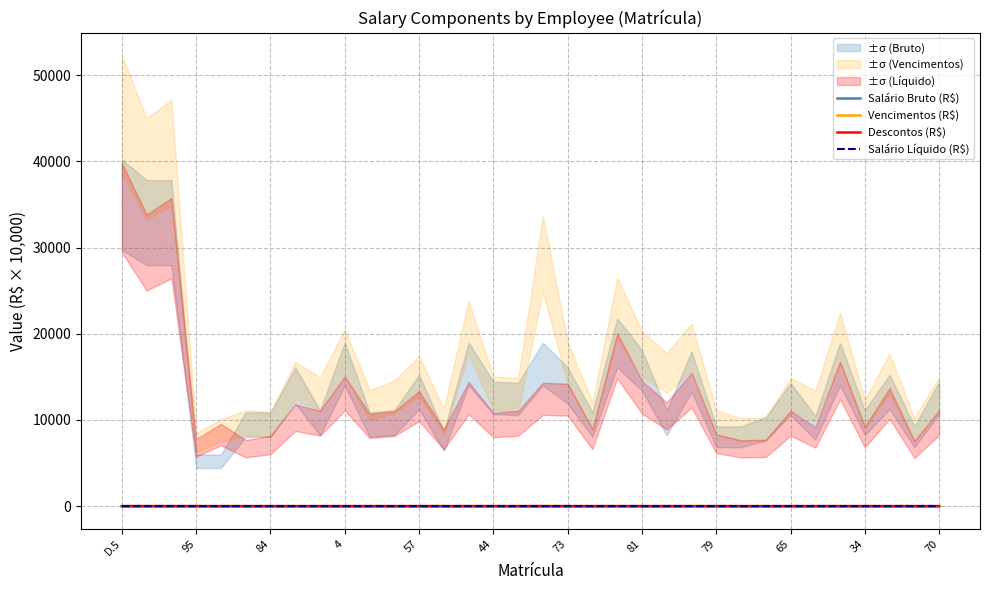

Which series has the largest range (max minus min)?

Vencimentos (R$)